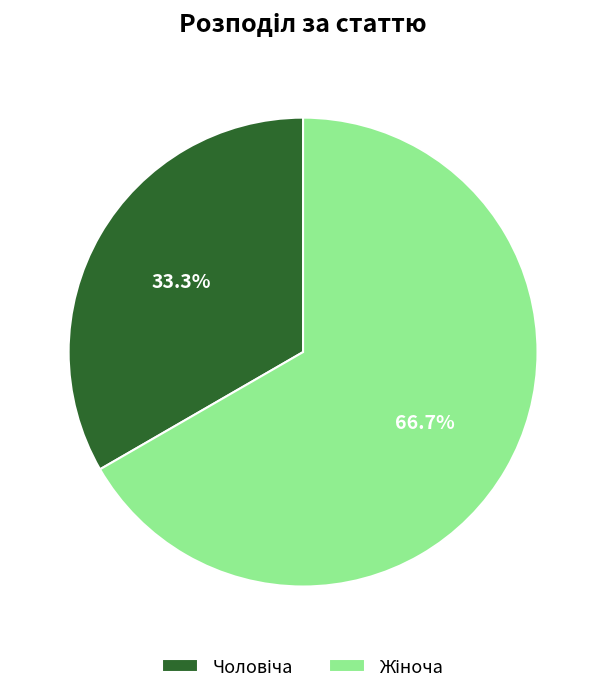

Is there any slice that represents more than half of the pie?

Yes